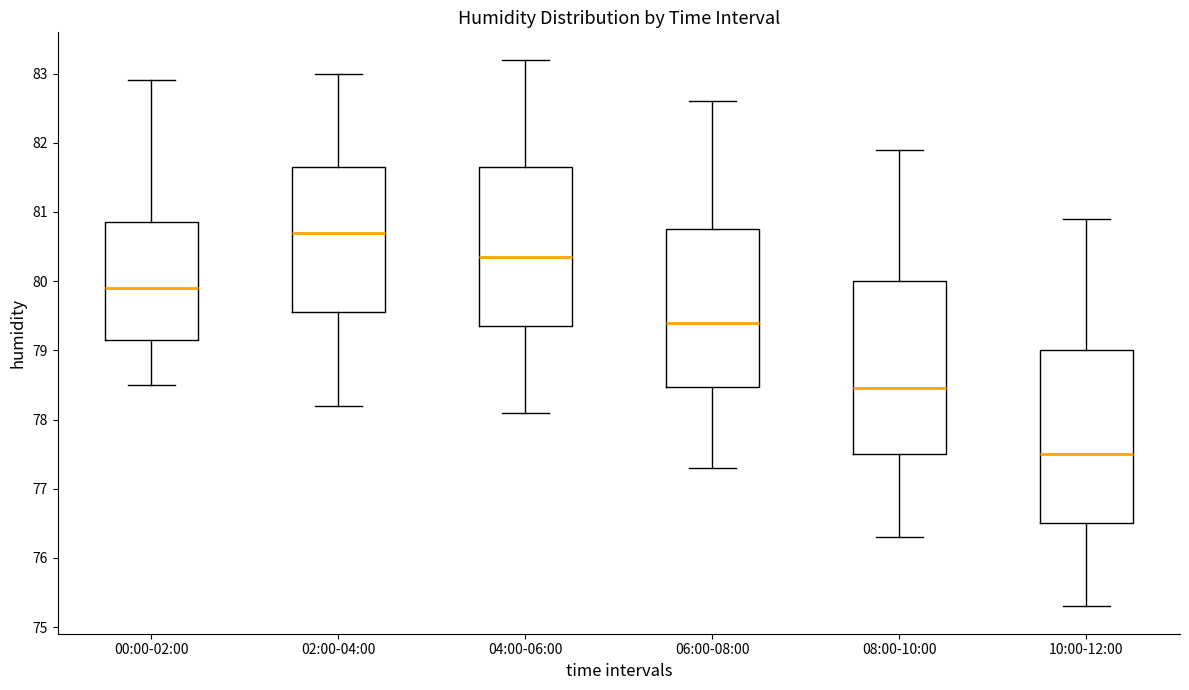

Reading left to right, read every box against the y-axis: the position of its median line, the range the box covers, and the ends of its whiskers. The values are not printed on the chart, so give them approximately, as read against the axis.

00:00-02:00: median 79.9, box 79.2 to 80.9, whiskers 78.5 to 82.9
02:00-04:00: median 80.7, box 79.6 to 81.7, whiskers 78.2 to 83.0
04:00-06:00: median 80.4, box 79.4 to 81.7, whiskers 78.1 to 83.2
06:00-08:00: median 79.4, box 78.5 to 80.8, whiskers 77.3 to 82.6
08:00-10:00: median 78.5, box 77.5 to 80.0, whiskers 76.3 to 81.9
10:00-12:00: median 77.5, box 76.5 to 79.0, whiskers 75.3 to 80.9